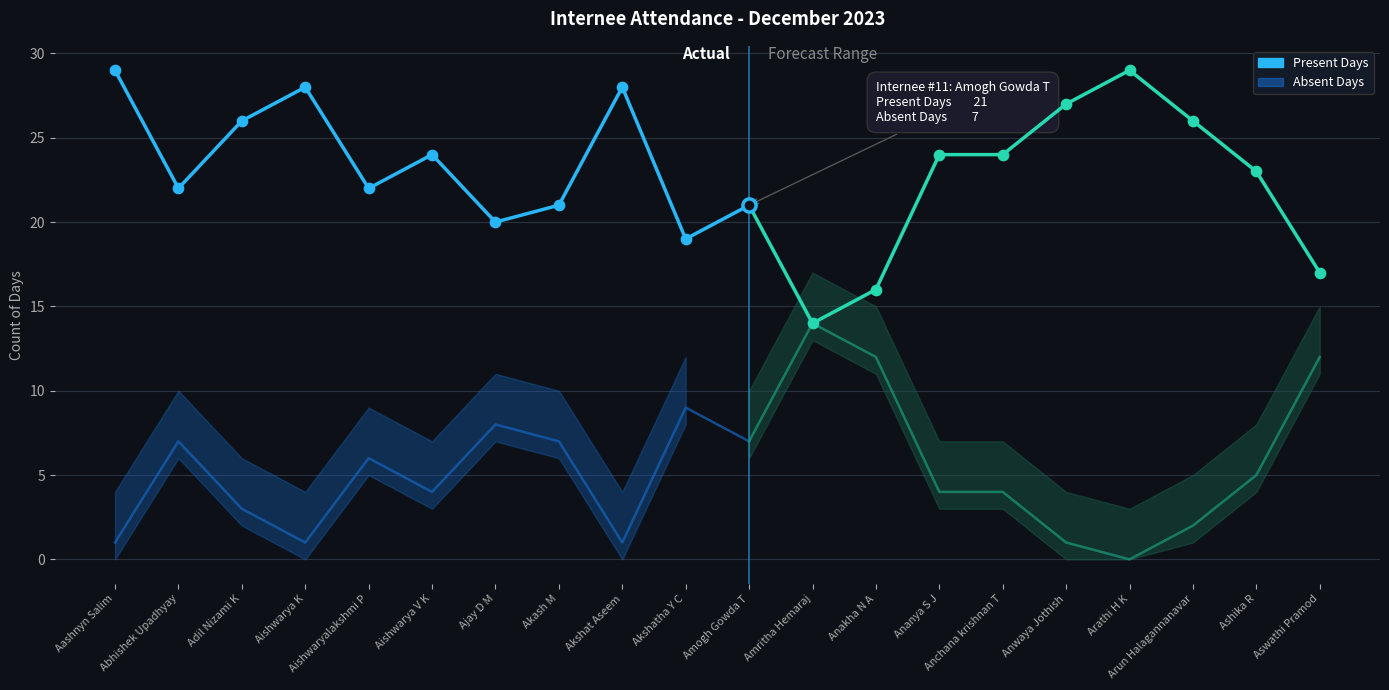

At which category is the sum across all series the highest?

Aashnyn Salim